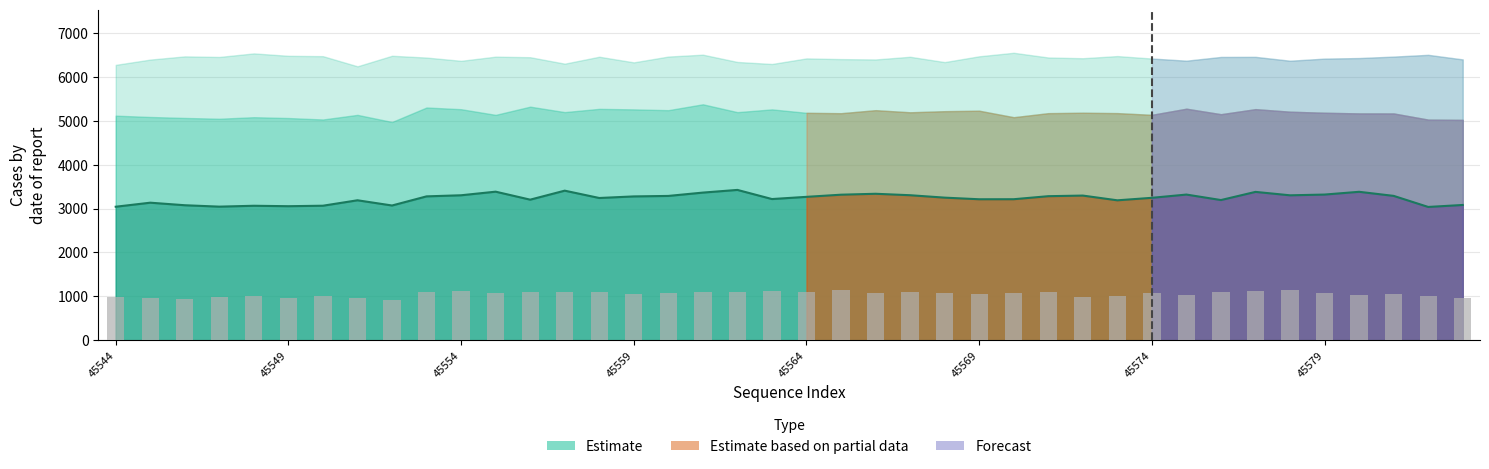

Reading right to left, extract all data points from this chart.

col_257 line: 3082	3037	3289	3382	3319	3302	3380	3194	3319	3245	3188	3296	3282	3213	3212	3249	3304	3337	3316	3267	3217	3425	3364	3288	3277	3241	3408	3203	3385	3303	3278	3070	3189	3065	3054	3064	3044	3076	3134	3042
col_256 bars: 974	1009	1052	1032	1079	1139	1133	1093	1027	1077	998	989	1099	1068	1050	1070	1106	1067	1136	1102	1122	1098	1094	1067	1063	1103	1106	1107	1079	1132	1111	909	963	1007	964	1002	976	944	954	985